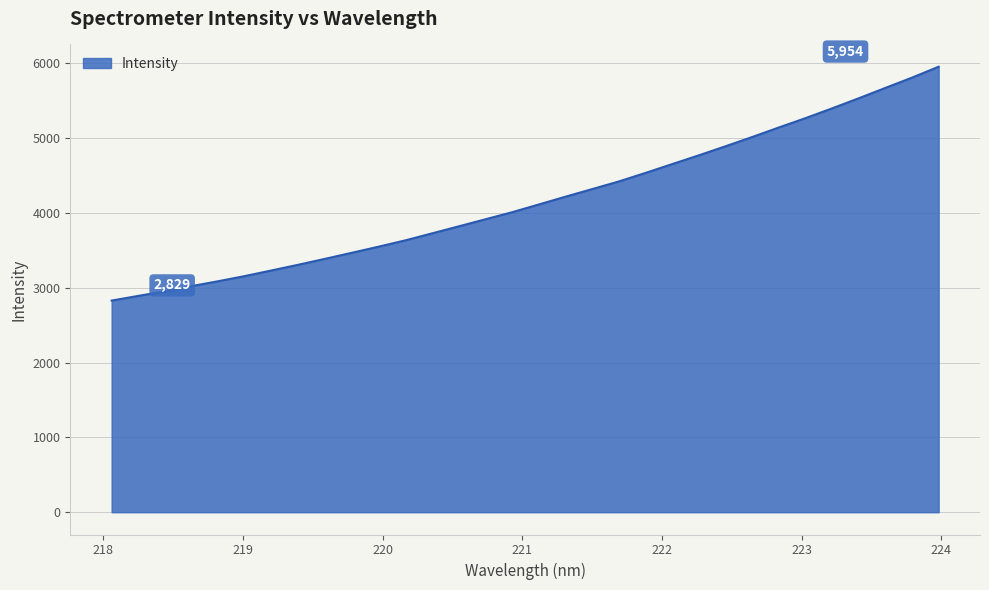

What is the difference between the maximum and minimum values?

3125.8